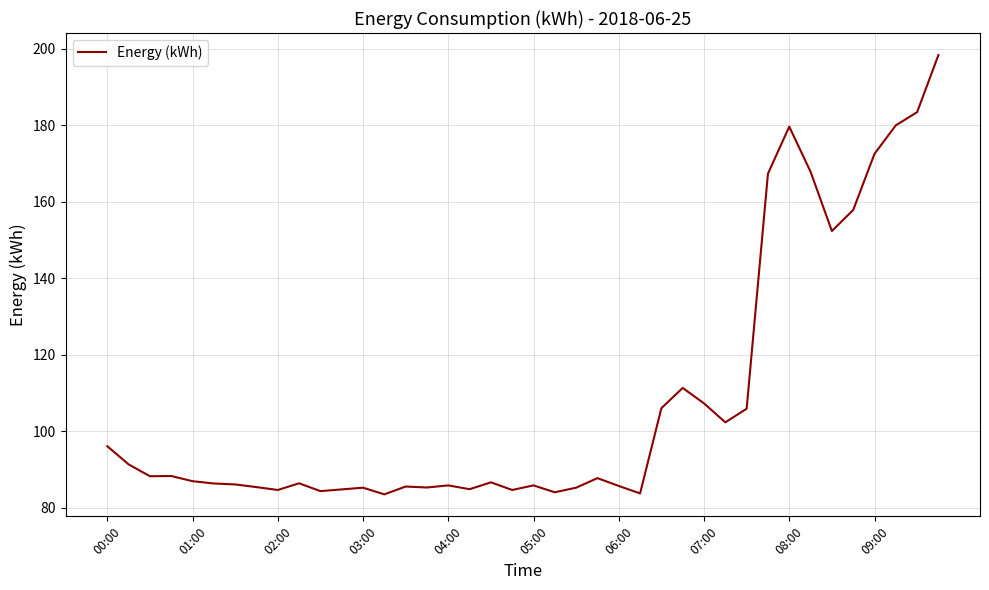

What is the smallest value displayed?

83.5